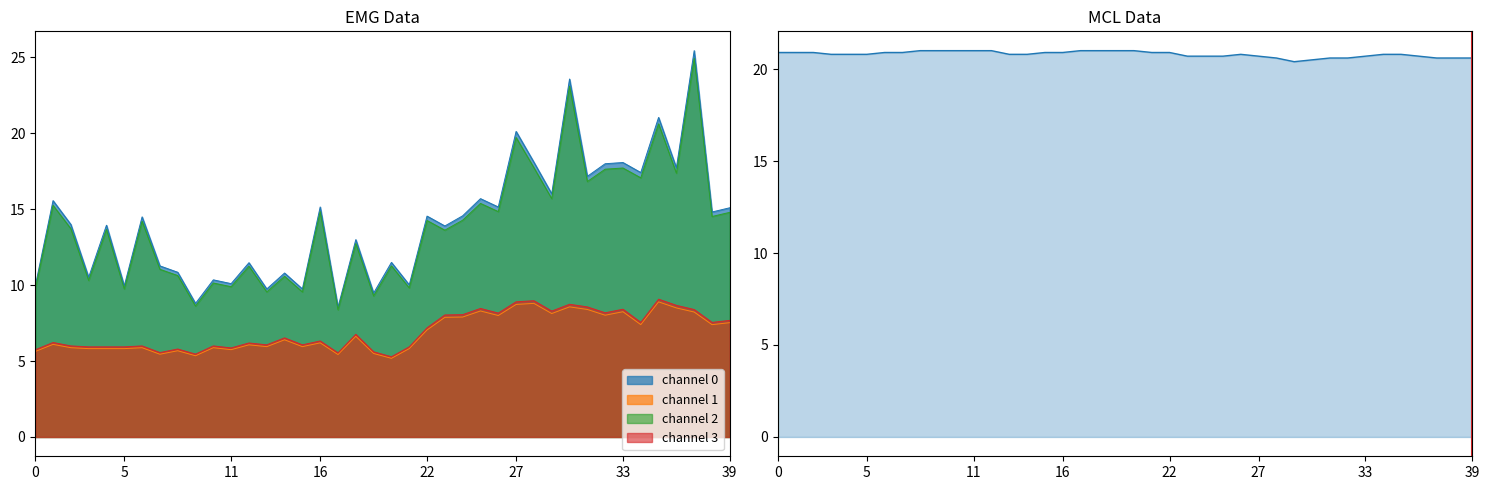

Which has a higher value, 26 or 14?

26